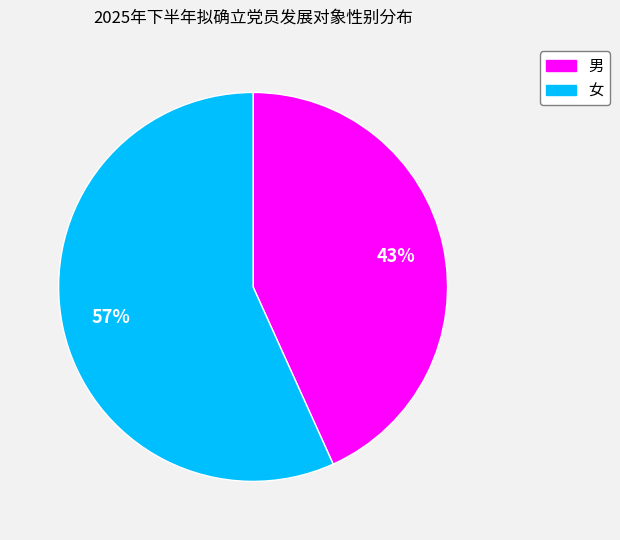

The 男 slice represents 52% of the pie. True or false?

False